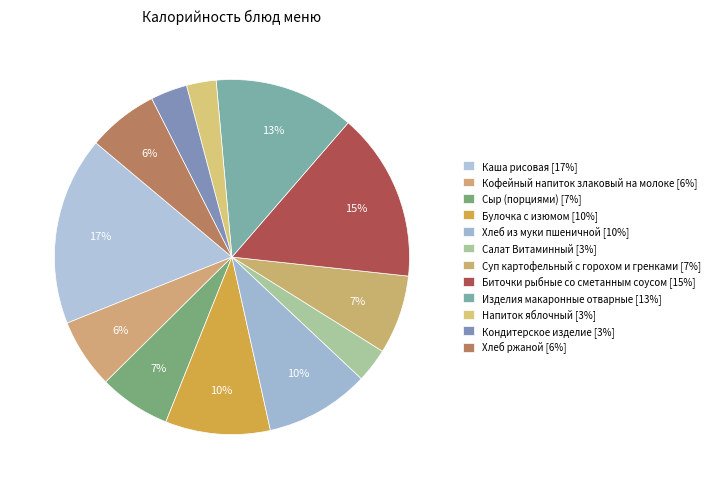

Which category has the biggest portion of the pie?

Каша рисовая